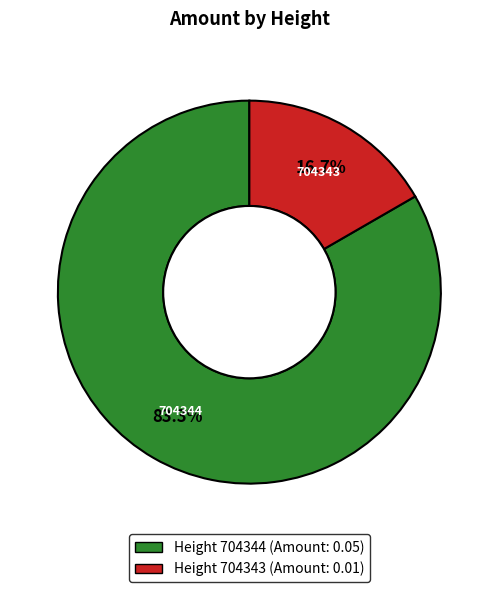

To the nearest percent, what is the average slice percentage?

50%